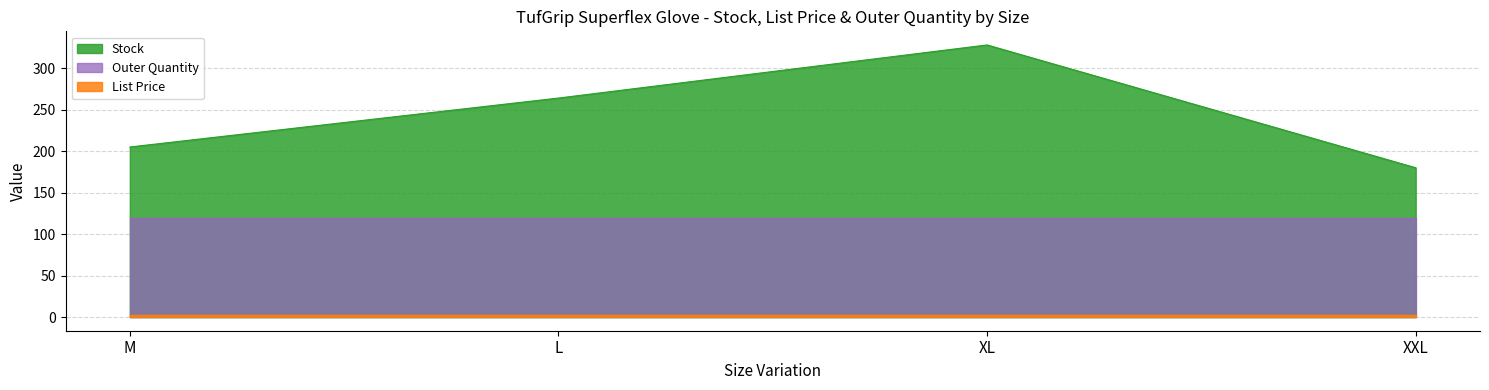

At how many categories does at least one series exceed 286?

1